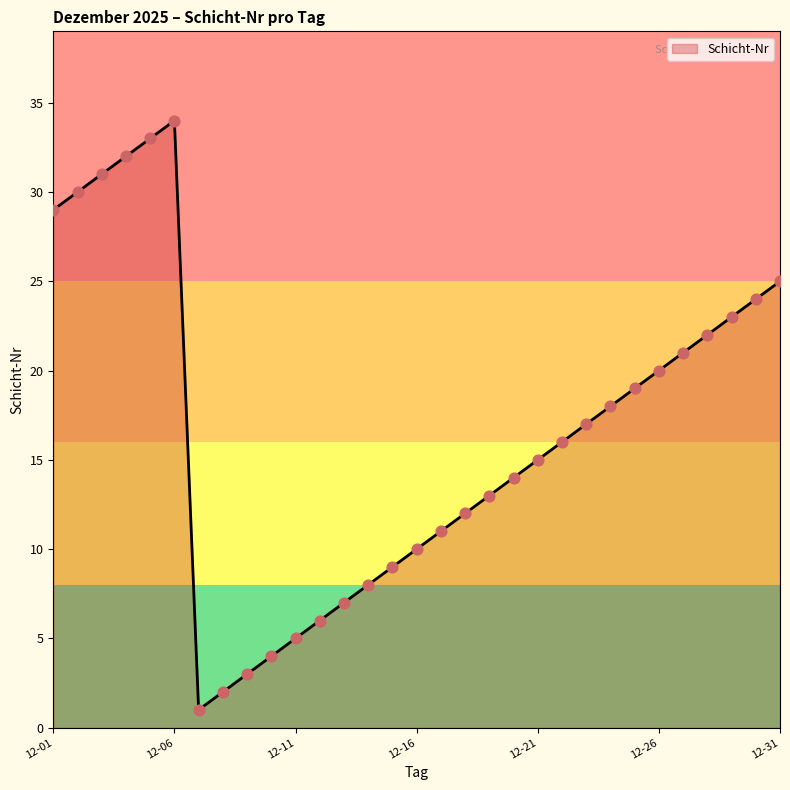

What is the maximum value shown in the chart?

34